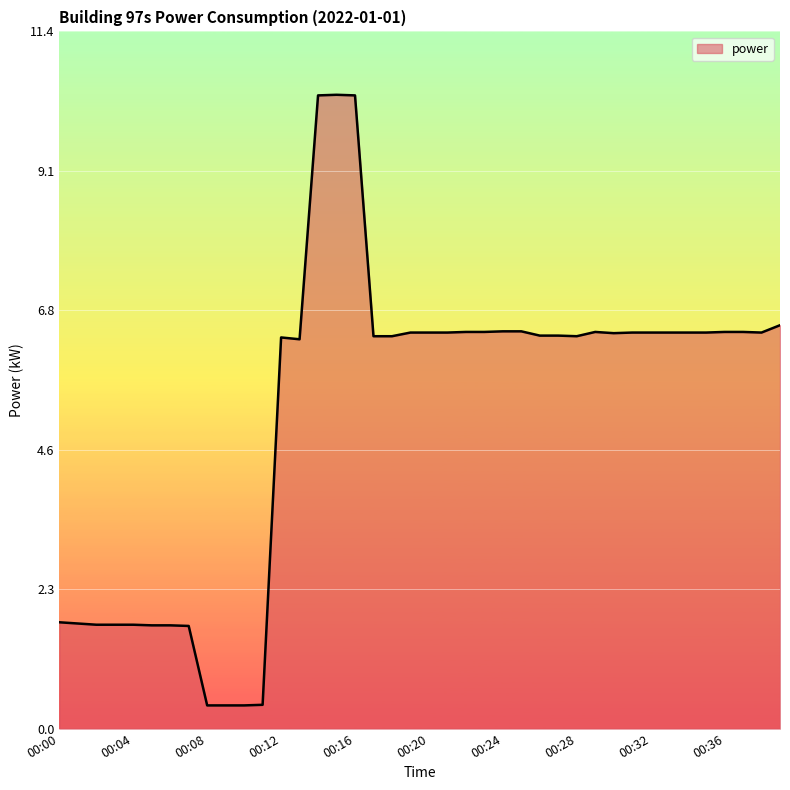

What is the difference between the maximum and minimum values?

10.0